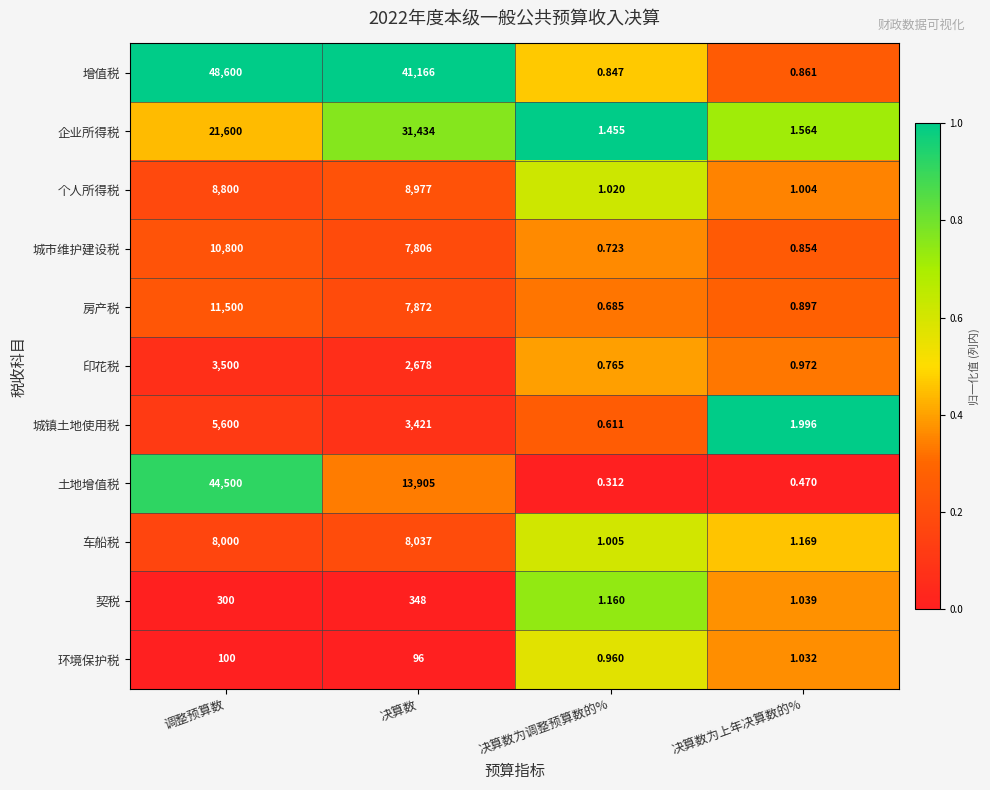

At which category is the sum across all series the highest?

调整预算数